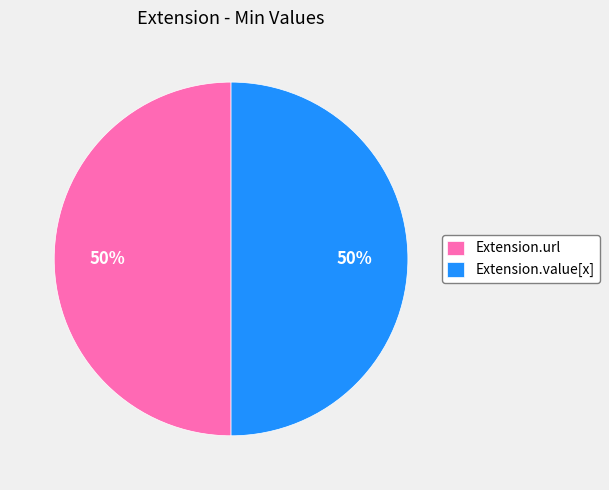

Do Extension.url and Extension.value[x] together represent more than half of the pie?

Yes